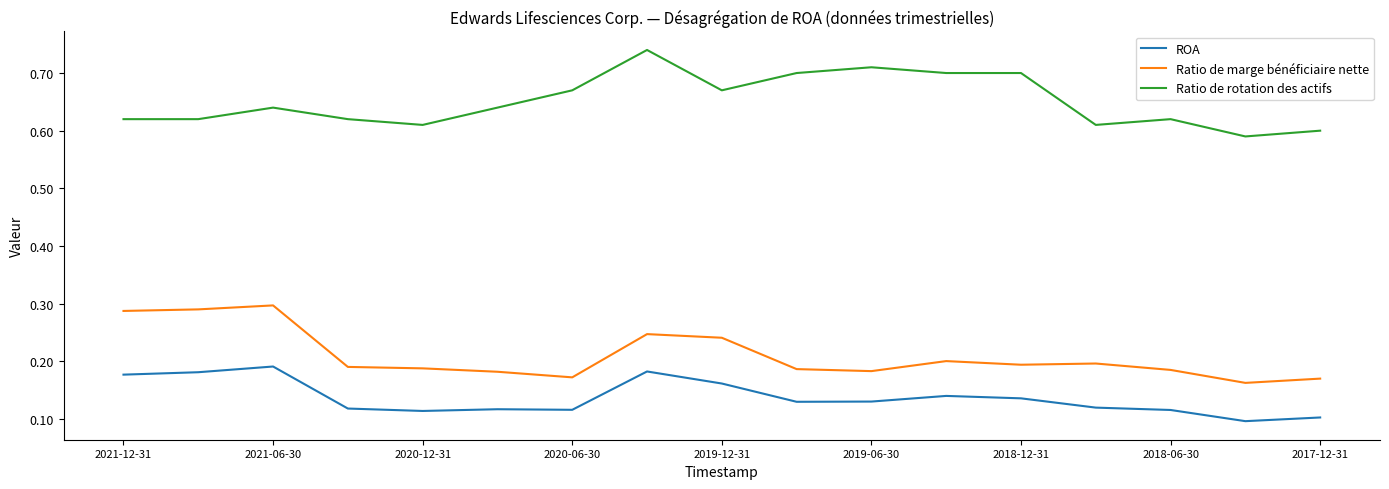

How many lines are shown in the chart?

3